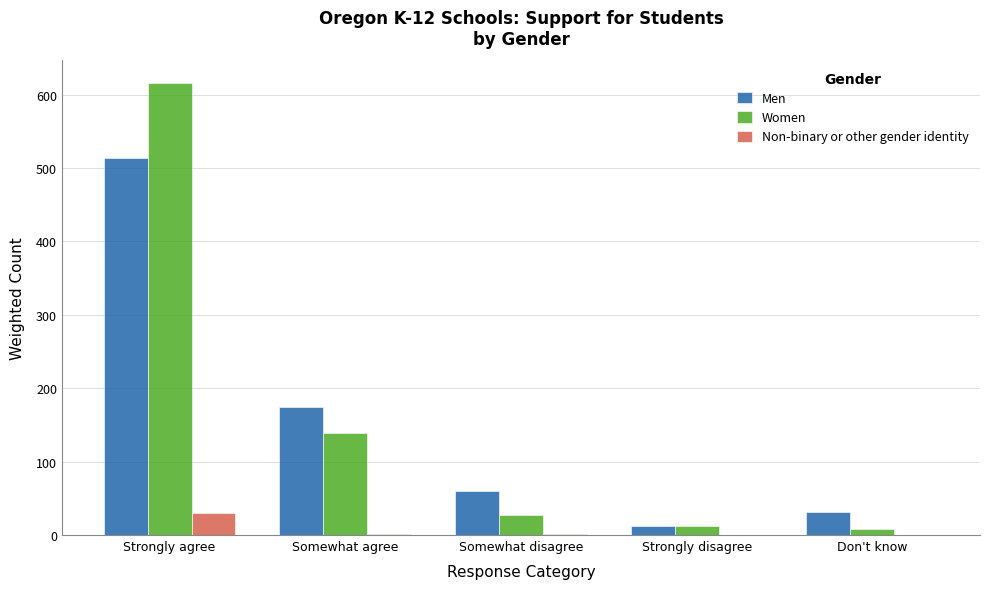

Where is Men nearest to the value 262?

Somewhat agree